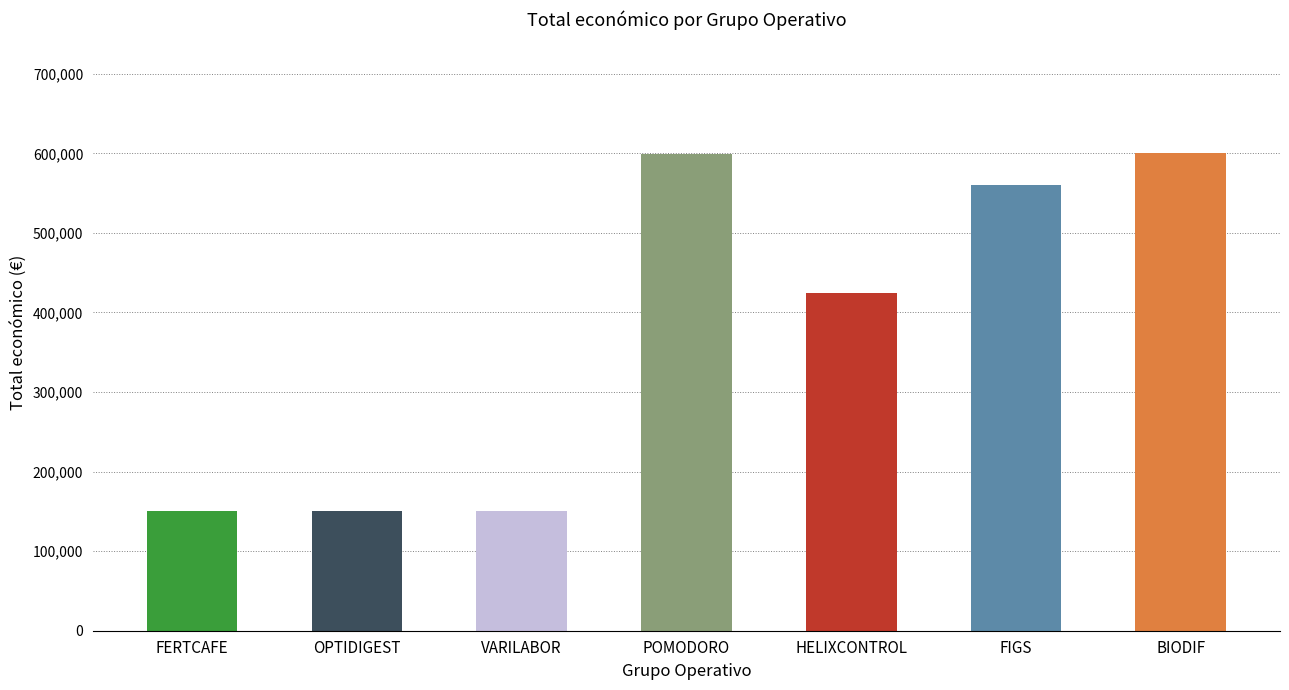

True or false: the data shows 424720 at HELIXCONTROL.

True